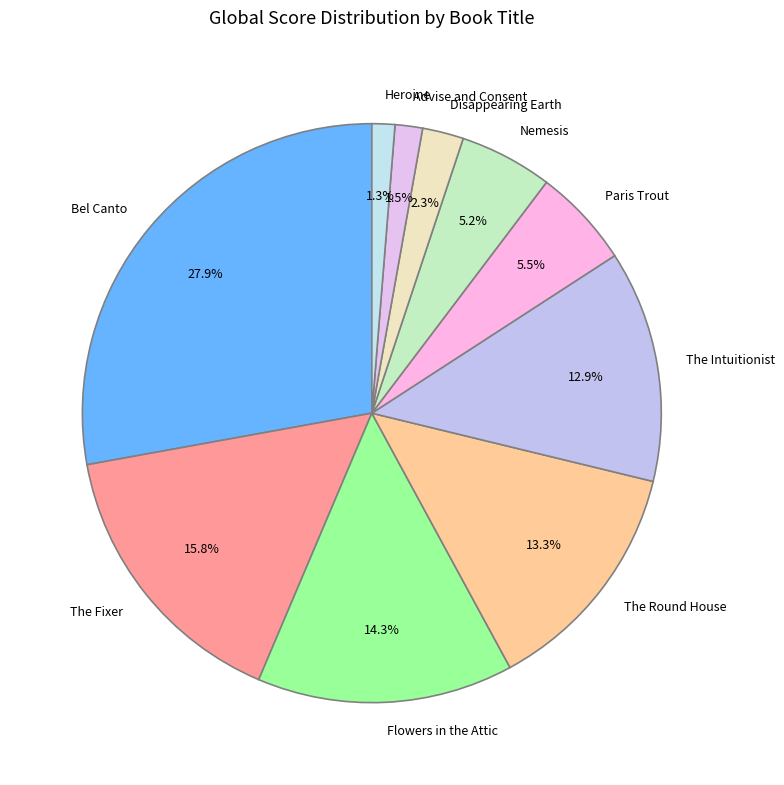

How many segments does this pie chart have?

10